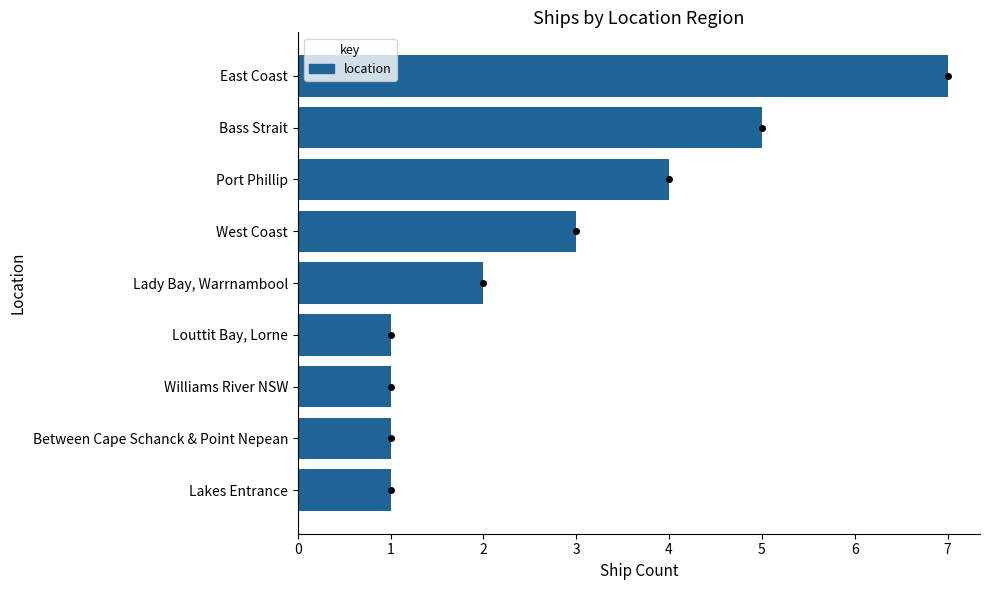

What is the change in value from Louttit Bay, Lorne to Lady Bay, Warrnambool?

+1